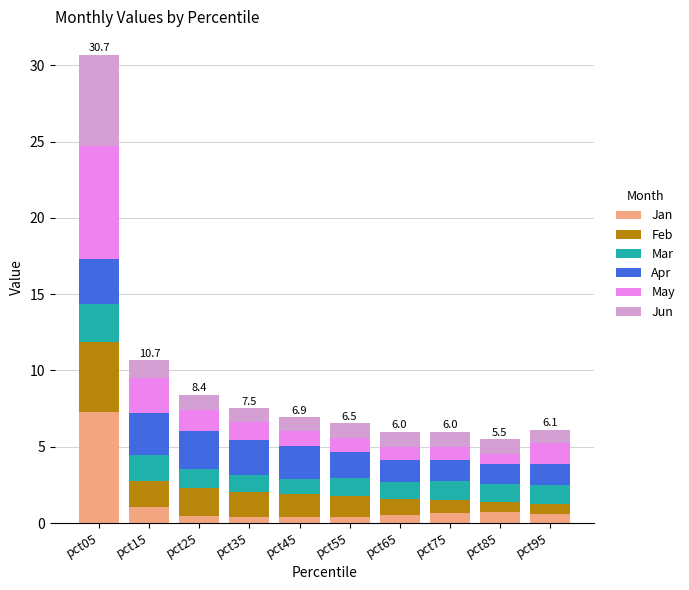

At which category is the sum across all series the highest?

pct05